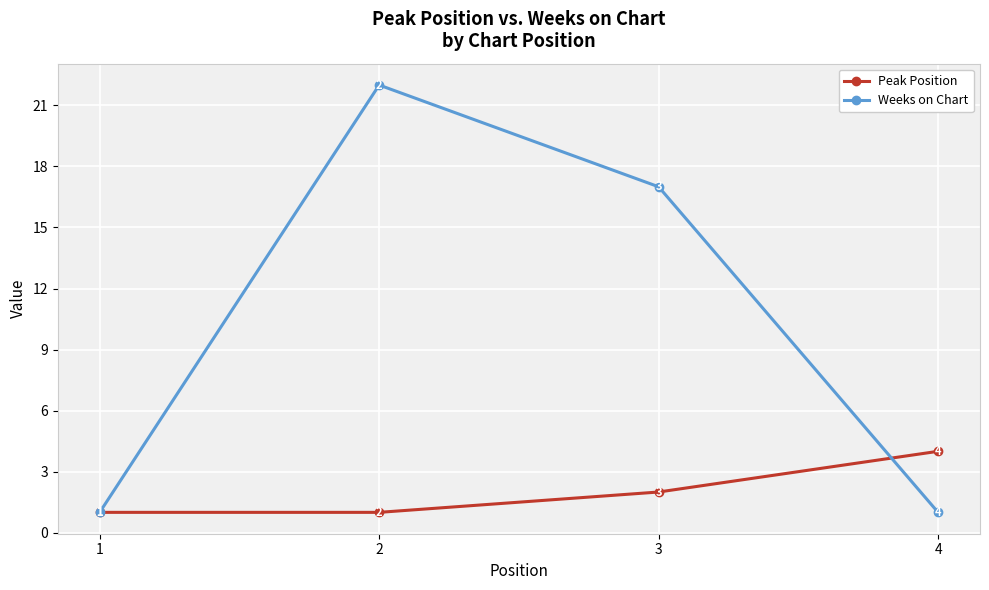

What is the sum of all Weeks on Chart values?

41